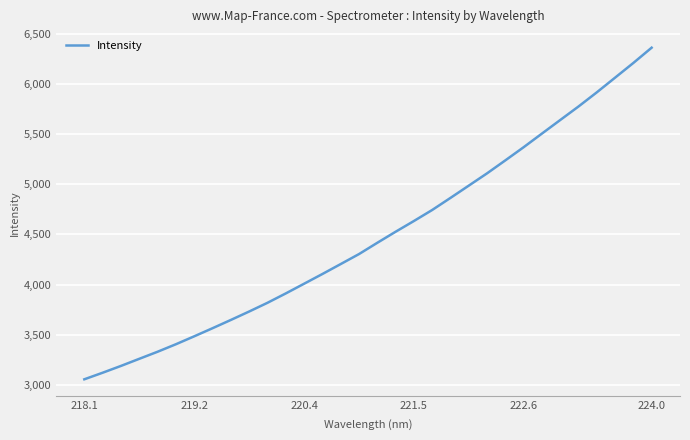

What is the smallest value displayed?

3056.8